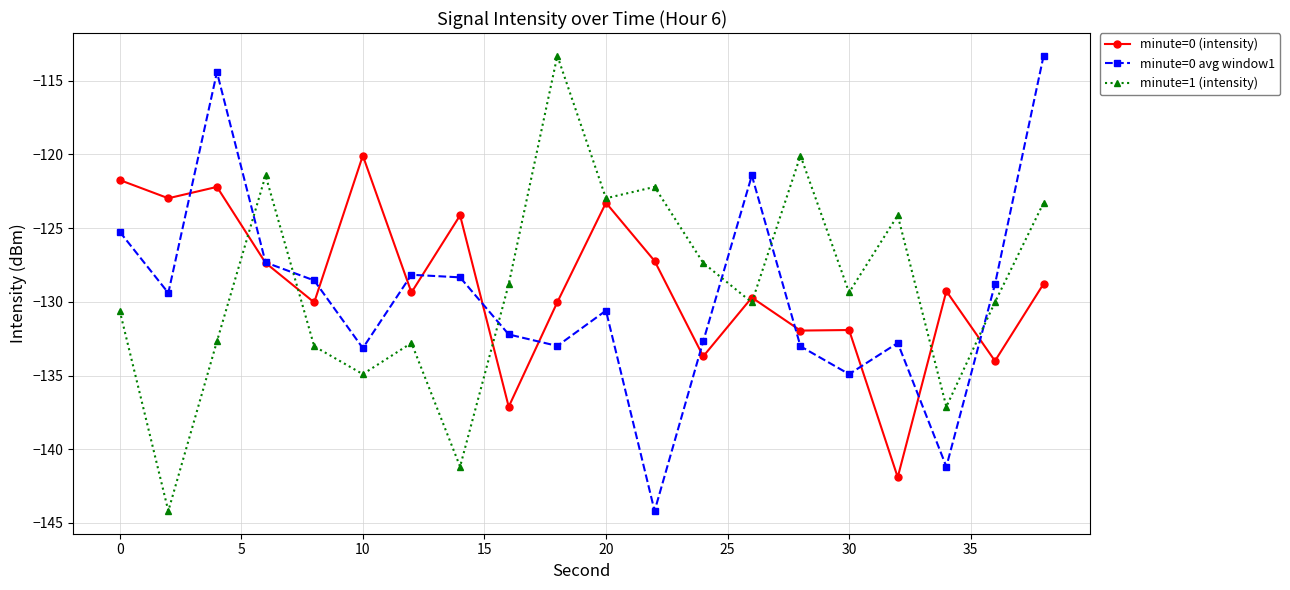

How many intersections are there between minute=0 avg window1 and minute=1 (intensity)?

6